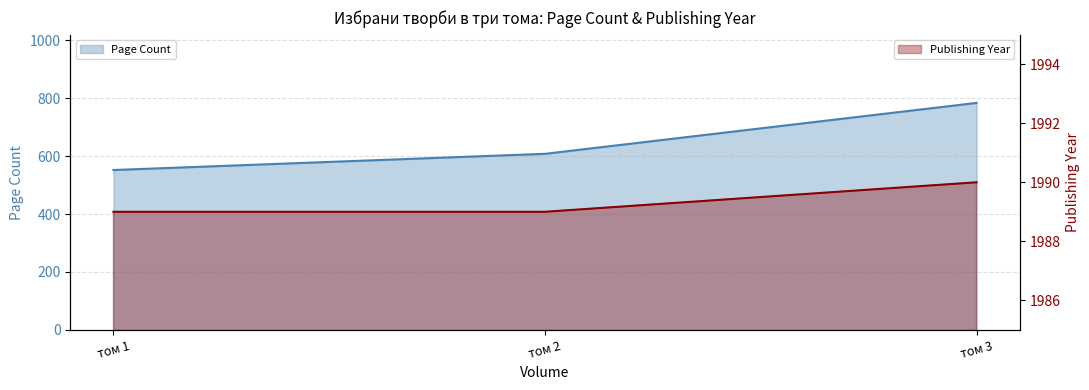

Reading left to right, list all the values displayed in this chart.

Page Count: 552	608	784
Publishing Year: 1989	1989	1990